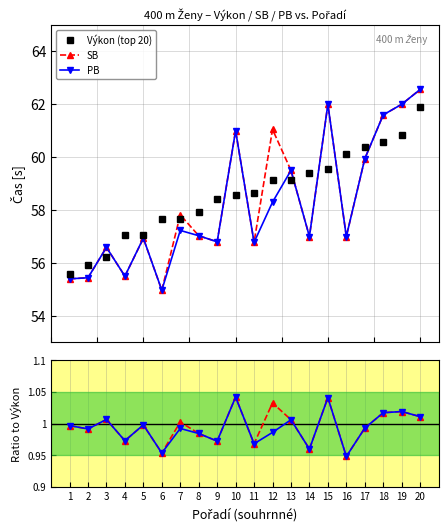

How many interior local valleys does the SB series have?

7